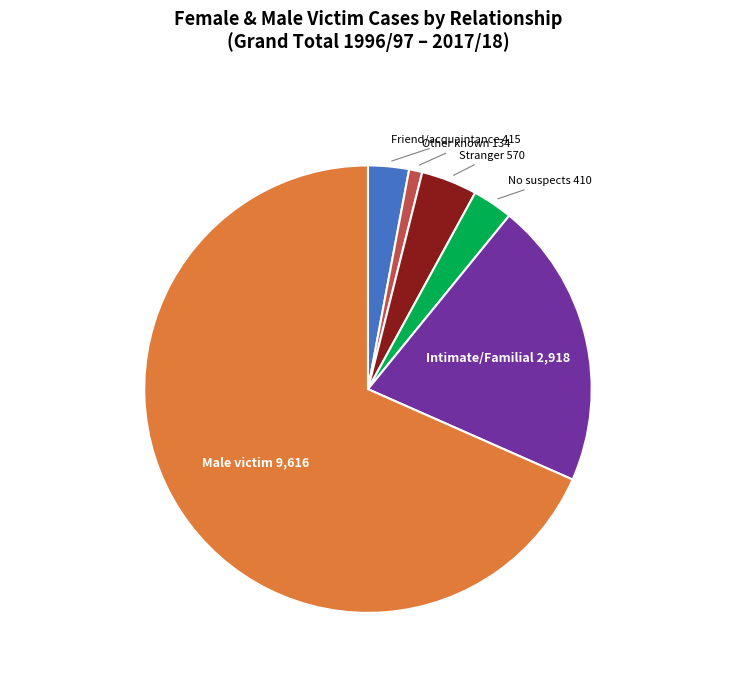

Which slice is the smallest?

Other known